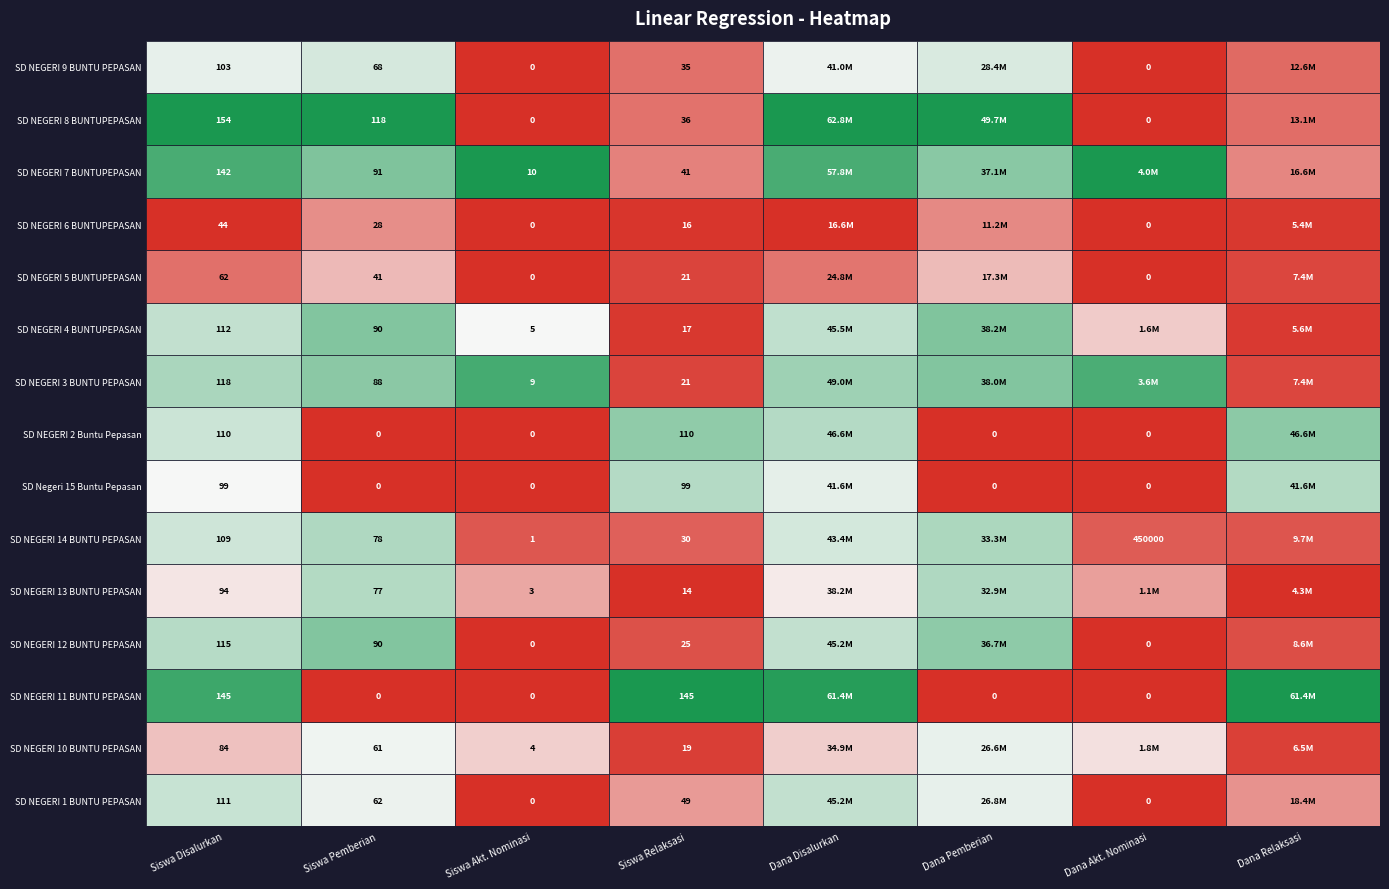

True or false: SD NEGERI 9 BUNTU PEPASAN has a value of 35 at 3.

True